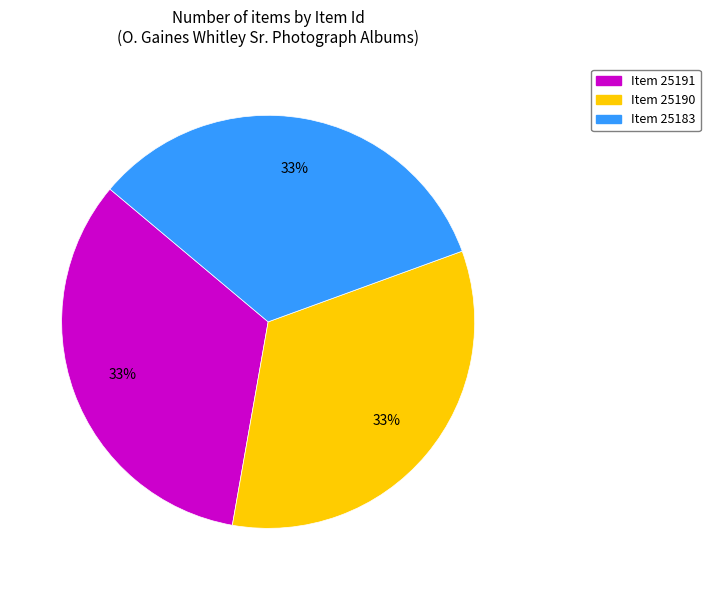

Approximately how many times larger is the value at Item 25191 compared to Item 25183?

1.0